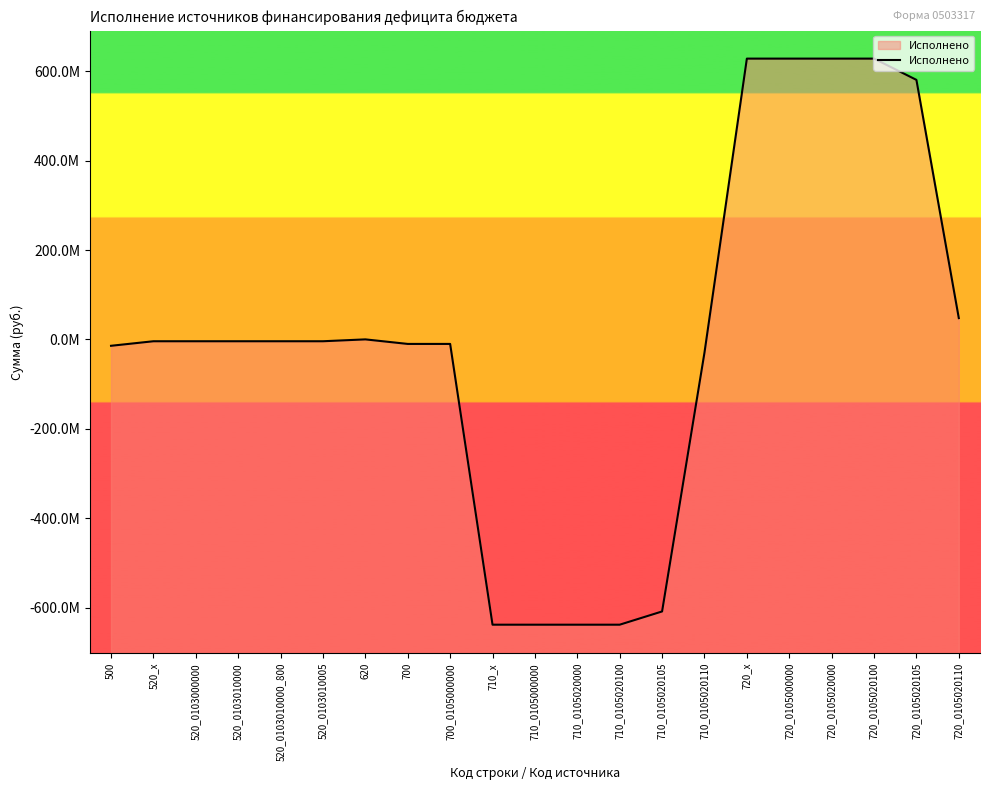

What is the sum of the values at 720_0105020100 and 520_0103010005?

624104278.2